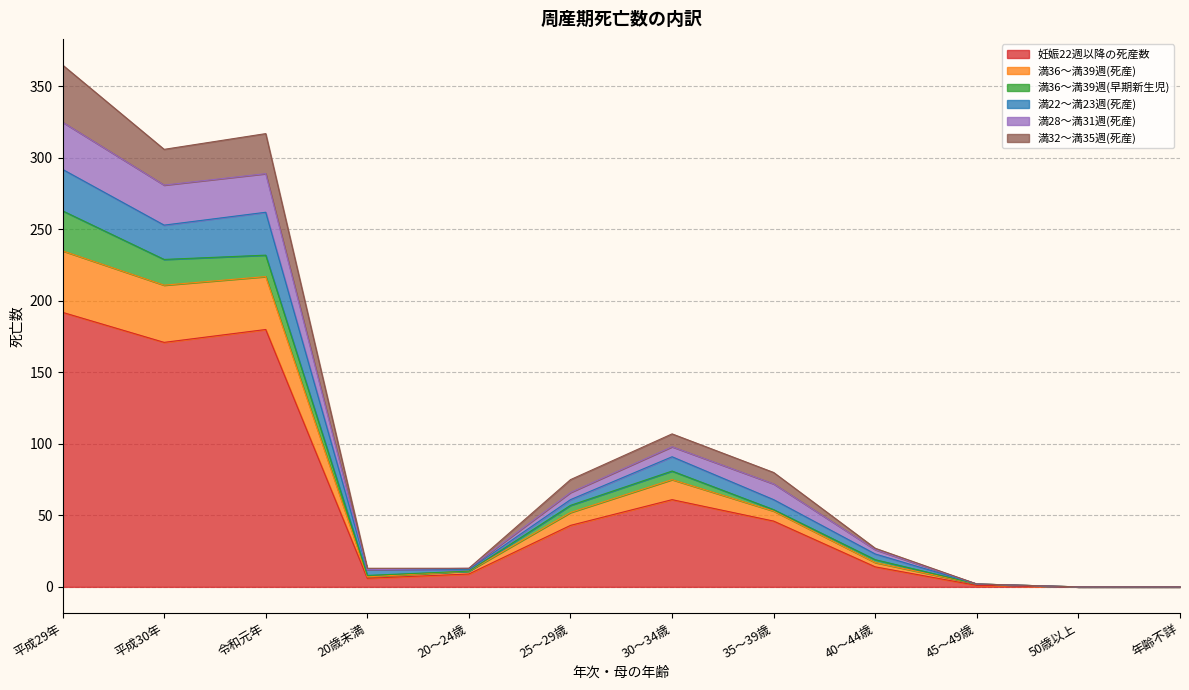

How many interior local peaks does the 満22～満23週(死産) series have?

2